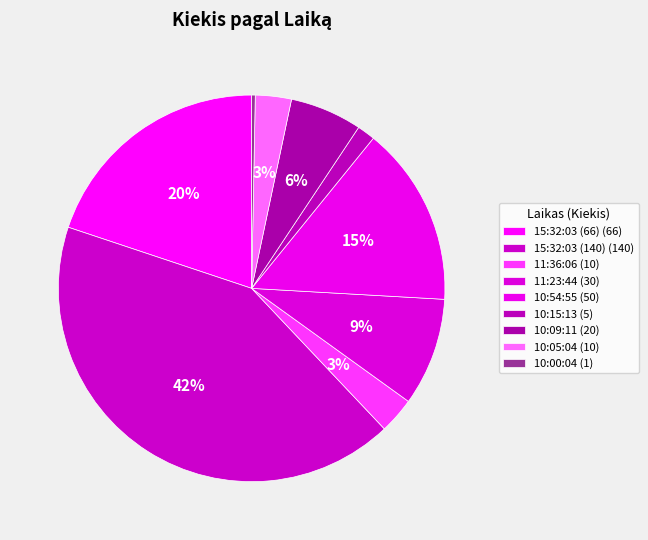

To the nearest percent, what percentage of the pie is 15:32:03 (66)?

20%